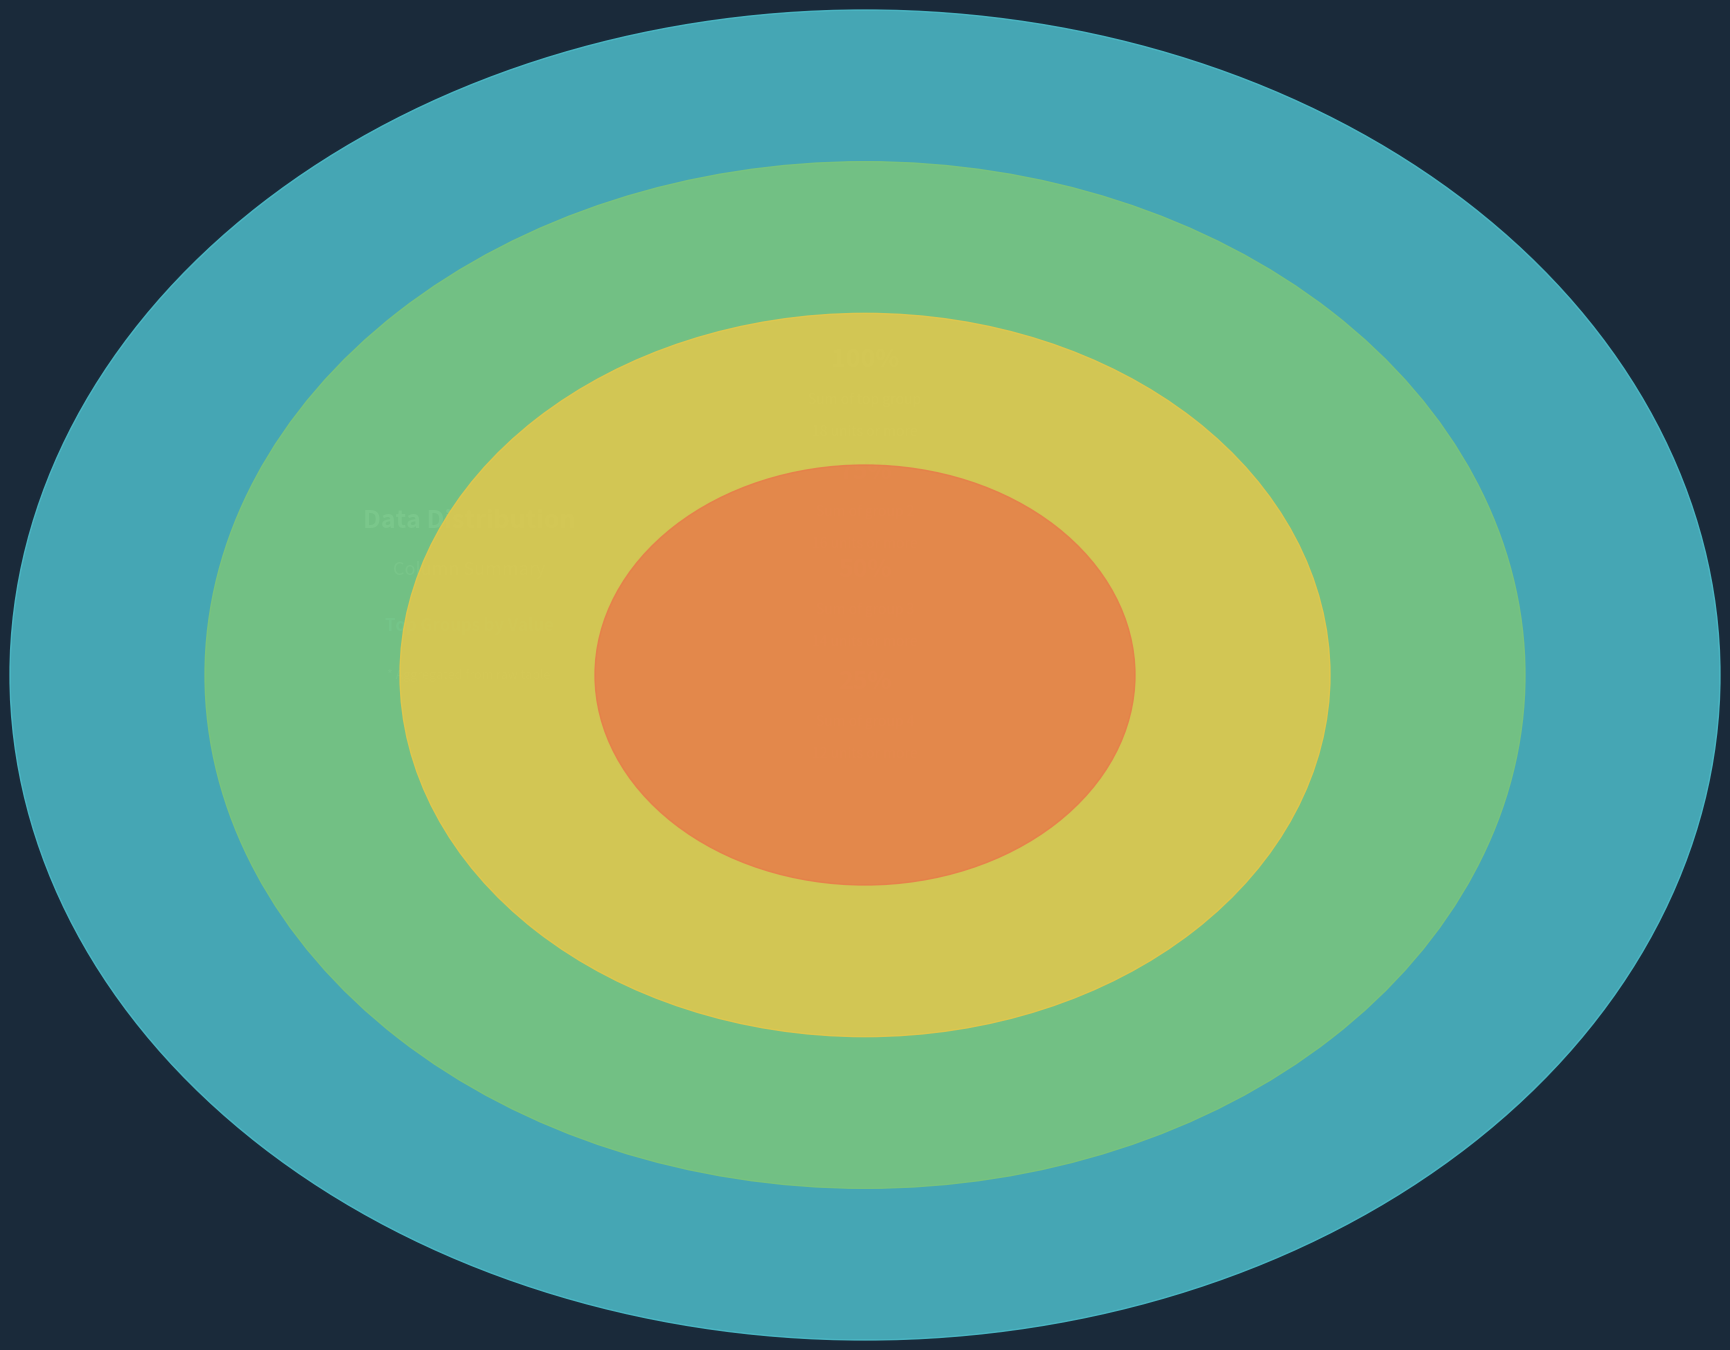

Rank the categories by value from highest to lowest.

6, 9, 1, 7